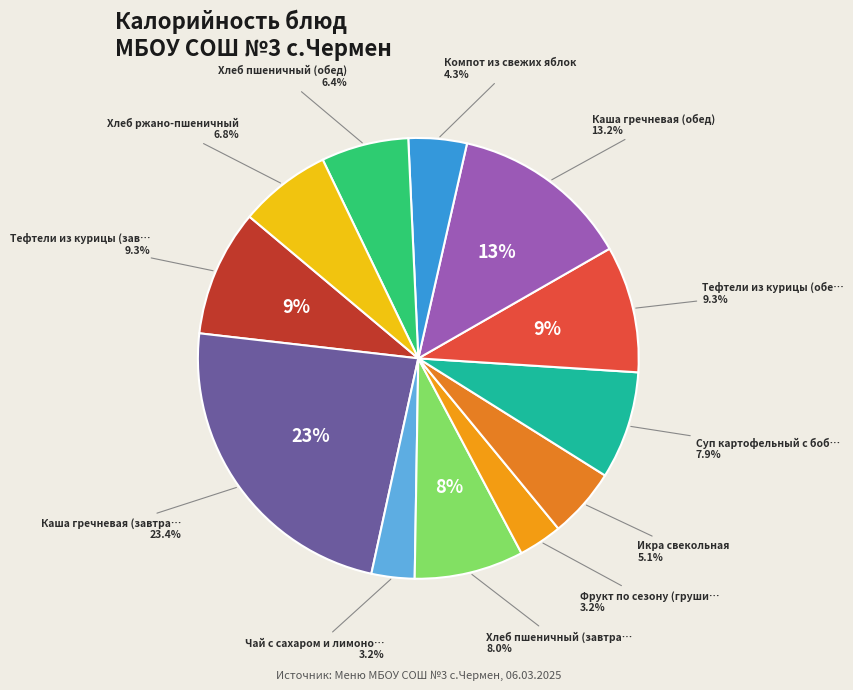

Is there any slice that represents more than half of the pie?

No